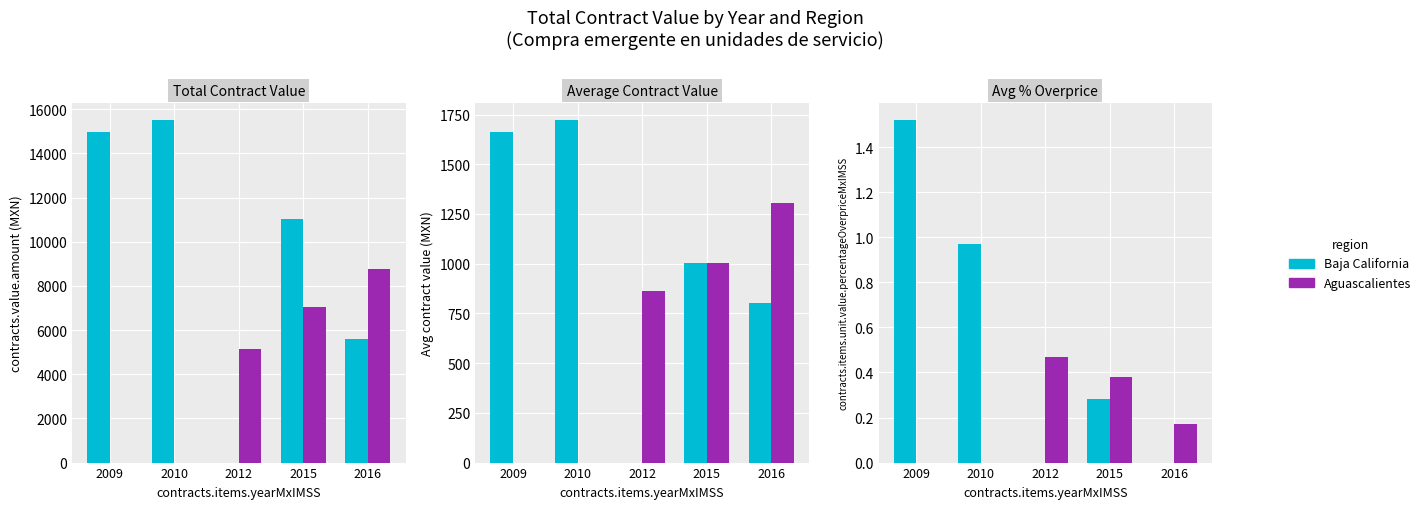

What are all the series names shown in the legend?

Baja California, Aguascalientes